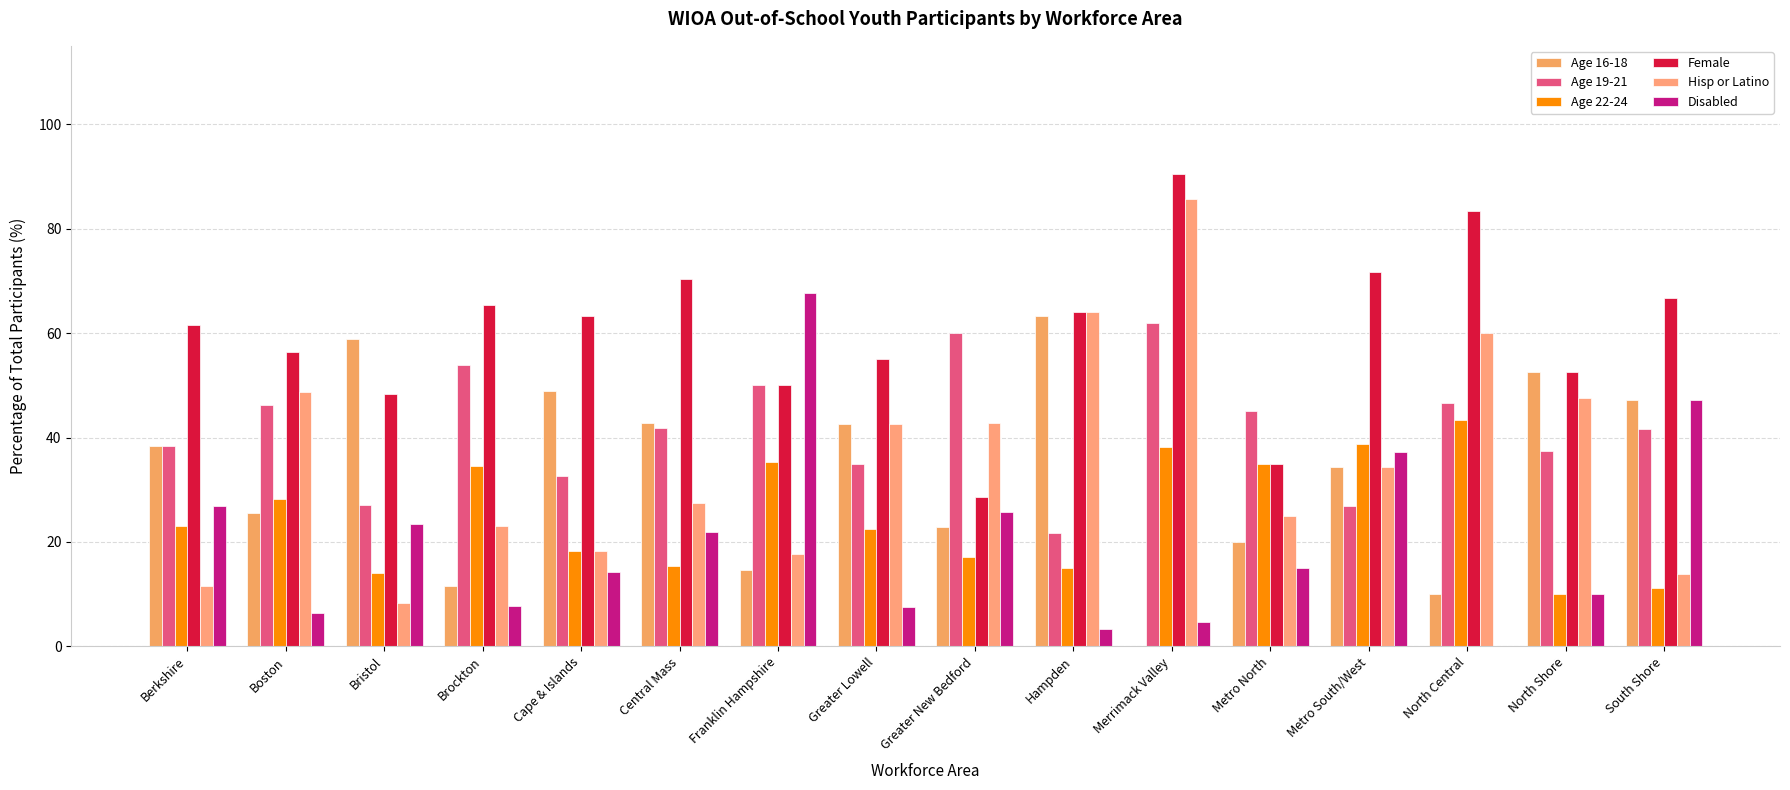

Reading right to left, what are all the values shown in this chart?

Age 16-18: 47.2	52.5	10.0	34.3	20.0	0.0	63.3	22.9	42.5	14.7	42.9	49.0	11.5	58.8	25.6	38.5
Age 19-21: 41.7	37.5	46.7	26.9	45.0	61.9	21.8	60.0	35.0	50.0	41.8	32.6	53.9	27.1	46.1	38.5
Age 22-24: 11.1	10.0	43.3	38.8	35.0	38.1	15.0	17.1	22.5	35.3	15.4	18.4	34.6	14.1	28.2	23.1
Female: 66.7	52.5	83.3	71.6	35.0	90.5	64.0	28.6	55.0	50.0	70.3	63.3	65.4	48.2	56.4	61.5
Hisp or Latino: 13.9	47.5	60.0	34.3	25.0	85.7	64.0	42.9	42.5	17.6	27.5	18.4	23.1	8.2	48.7	11.5
Disabled: 47.2	10.0	0.0	37.3	15.0	4.8	3.4	25.7	7.5	67.7	22.0	14.3	7.7	23.5	6.4	26.9